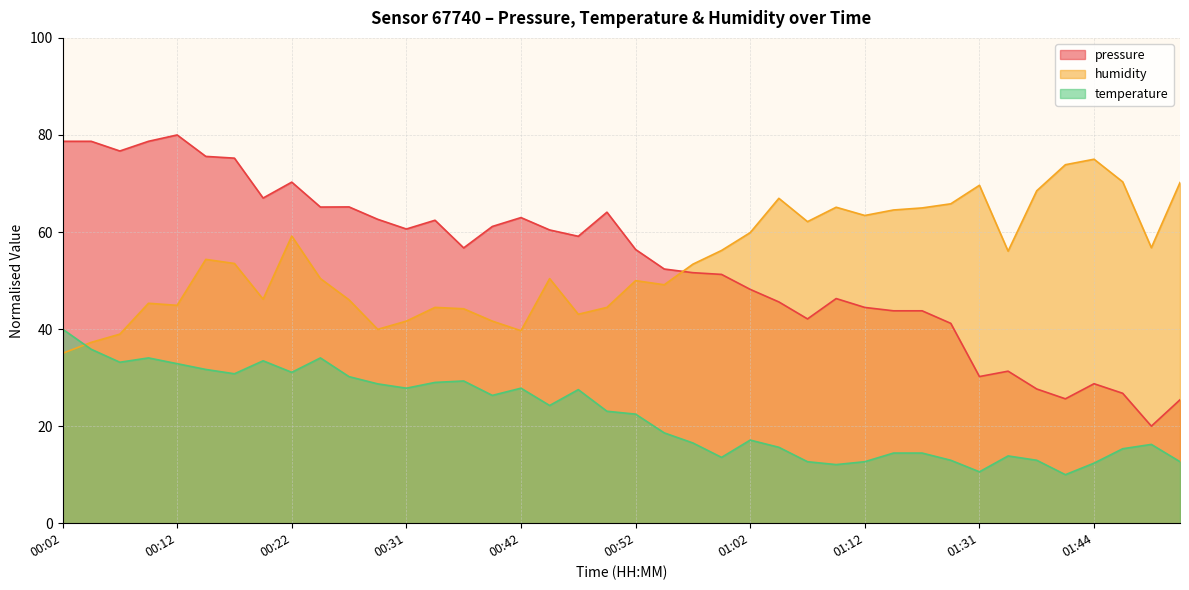

What is the highest value of the humidity series?

75.0